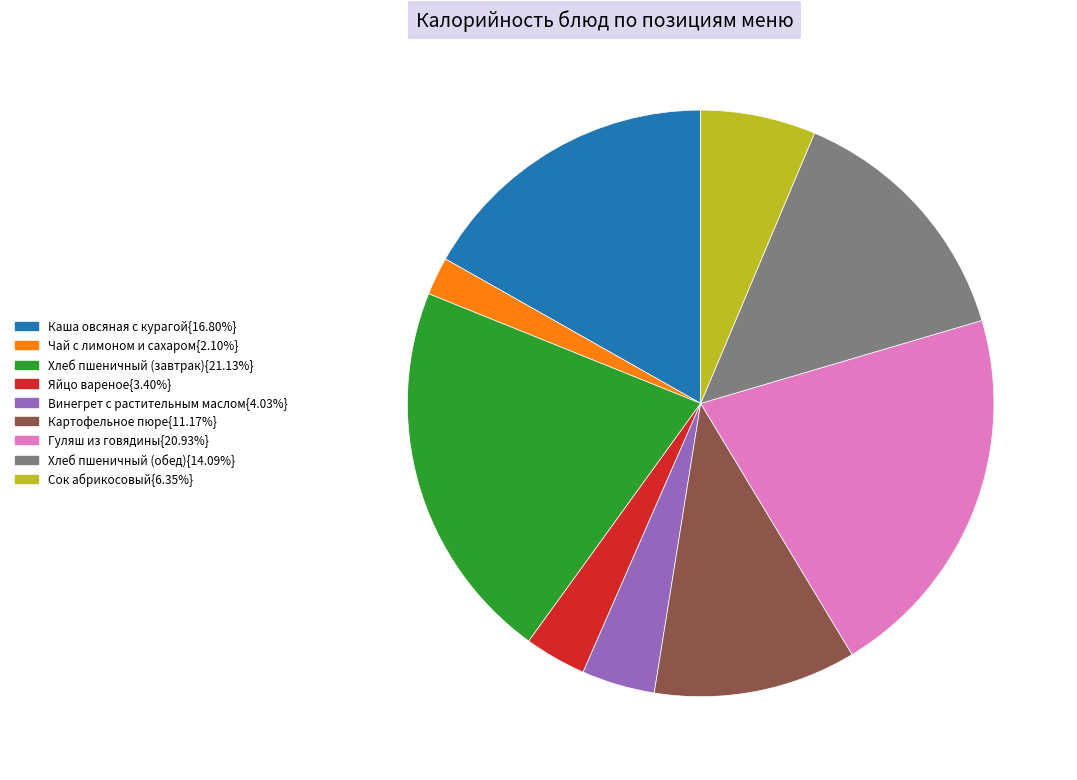

Is there a majority slice in this chart?

No